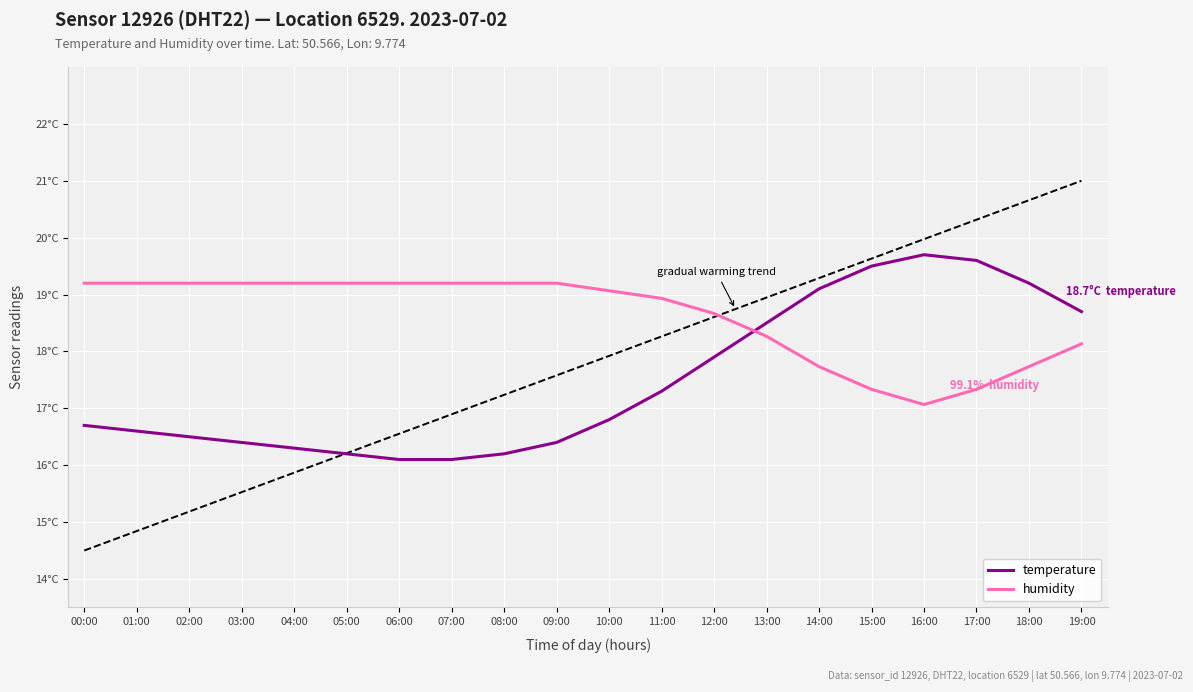

Reading left to right, extract all data points from this chart.

temperature: 16.7	16.6	16.5	16.4	16.3	16.2	16.1	16.1	16.2	16.4	16.8	17.3	17.9	18.5	19.1	19.5	19.7	19.6	19.2	18.7
humidity: 19.2	19.2	19.2	19.2	19.2	19.2	19.2	19.2	19.2	19.2	19.1	18.9	18.7	18.3	17.7	17.3	17.1	17.3	17.7	18.1